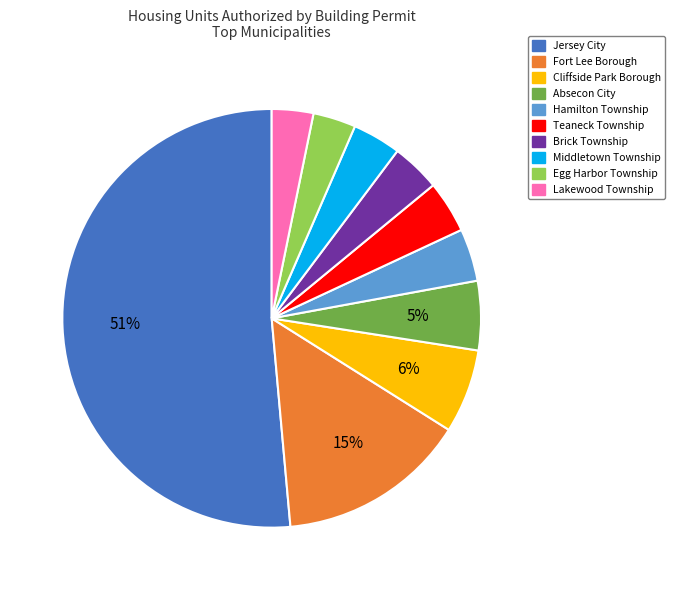

Combined, do Jersey City and Middletown Township account for over 50%?

Yes